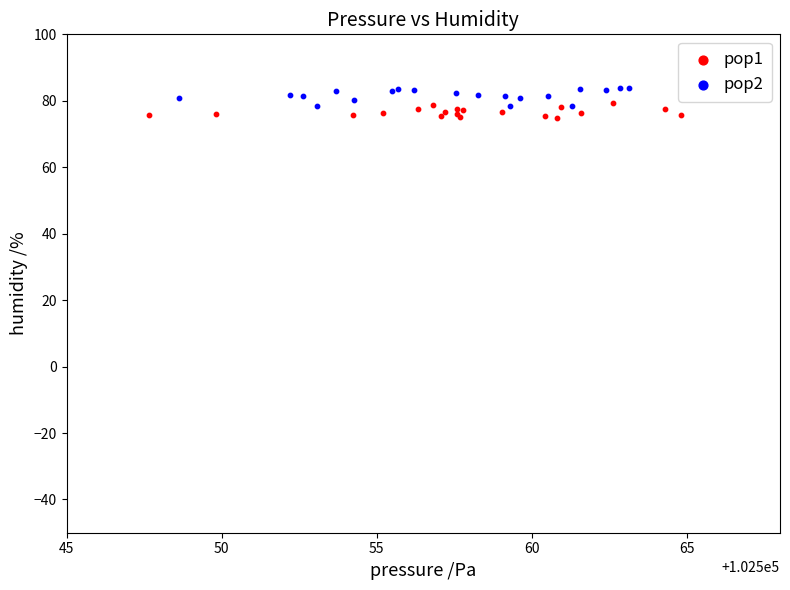

Which series reaches the minimum Y coordinate?

pop1